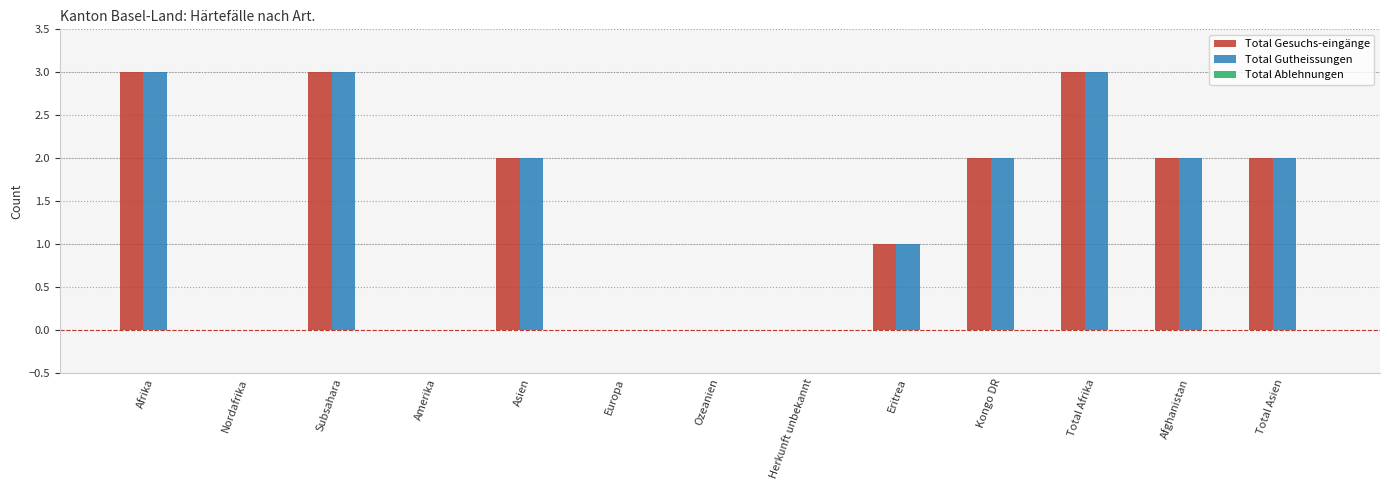

What value does the Total Gesuchs-eingänge series have at Subsahara?

3